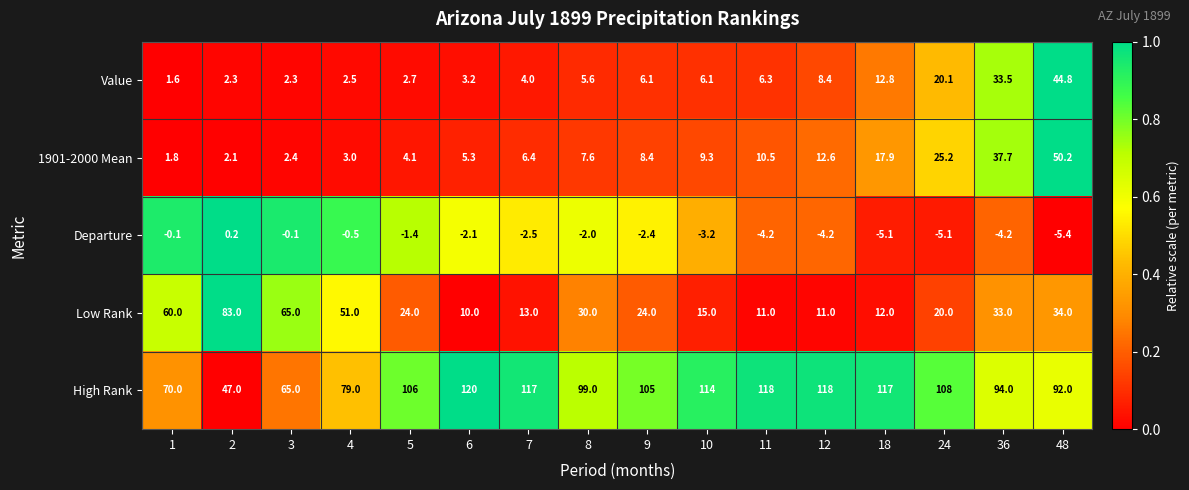

At which label is 1901-2000 Mean closest to 26?

24